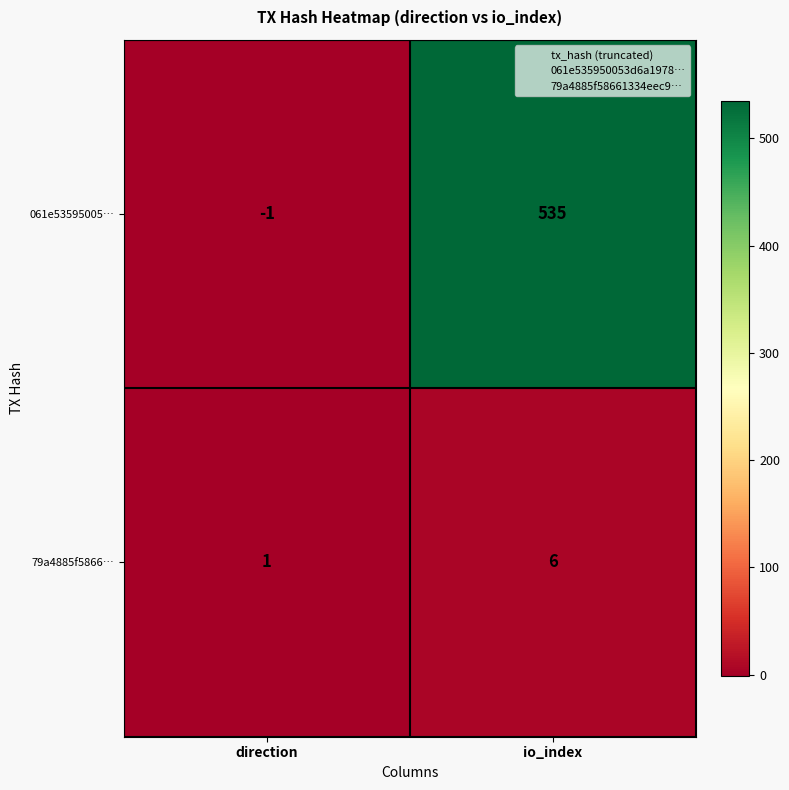

List the series in order of their peak value, lowest first.

79a4885f5866…, 061e53595005…